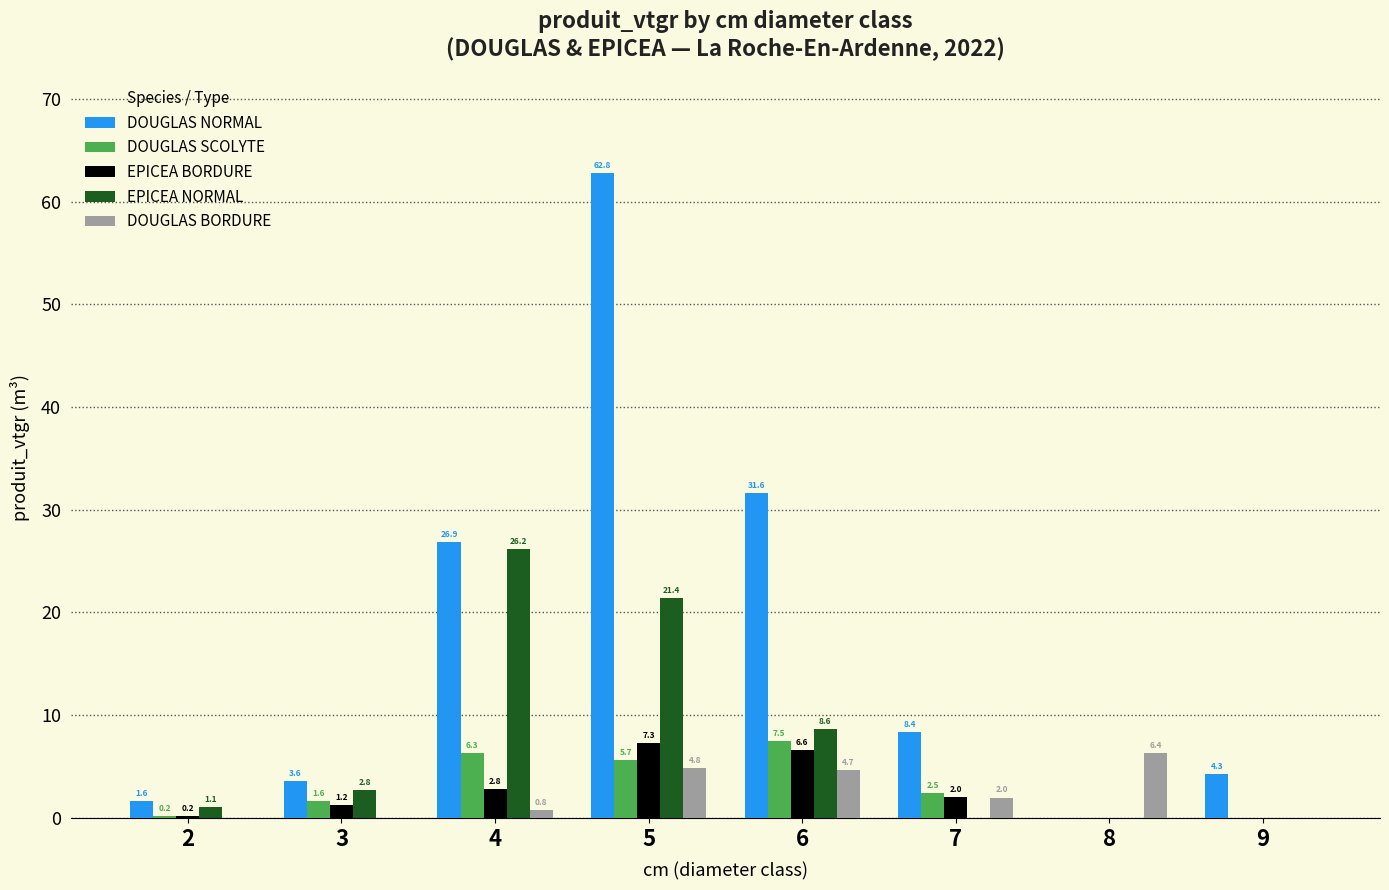

Is it true that DOUGLAS NORMAL equals 4.3 at 9?

True